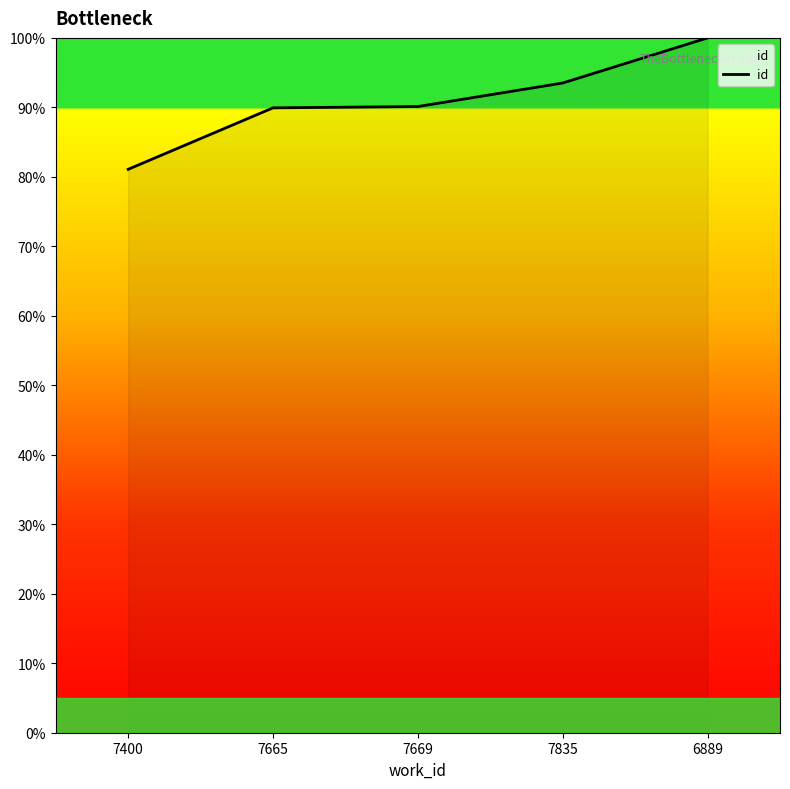

What is the greatest value displayed?

100.0